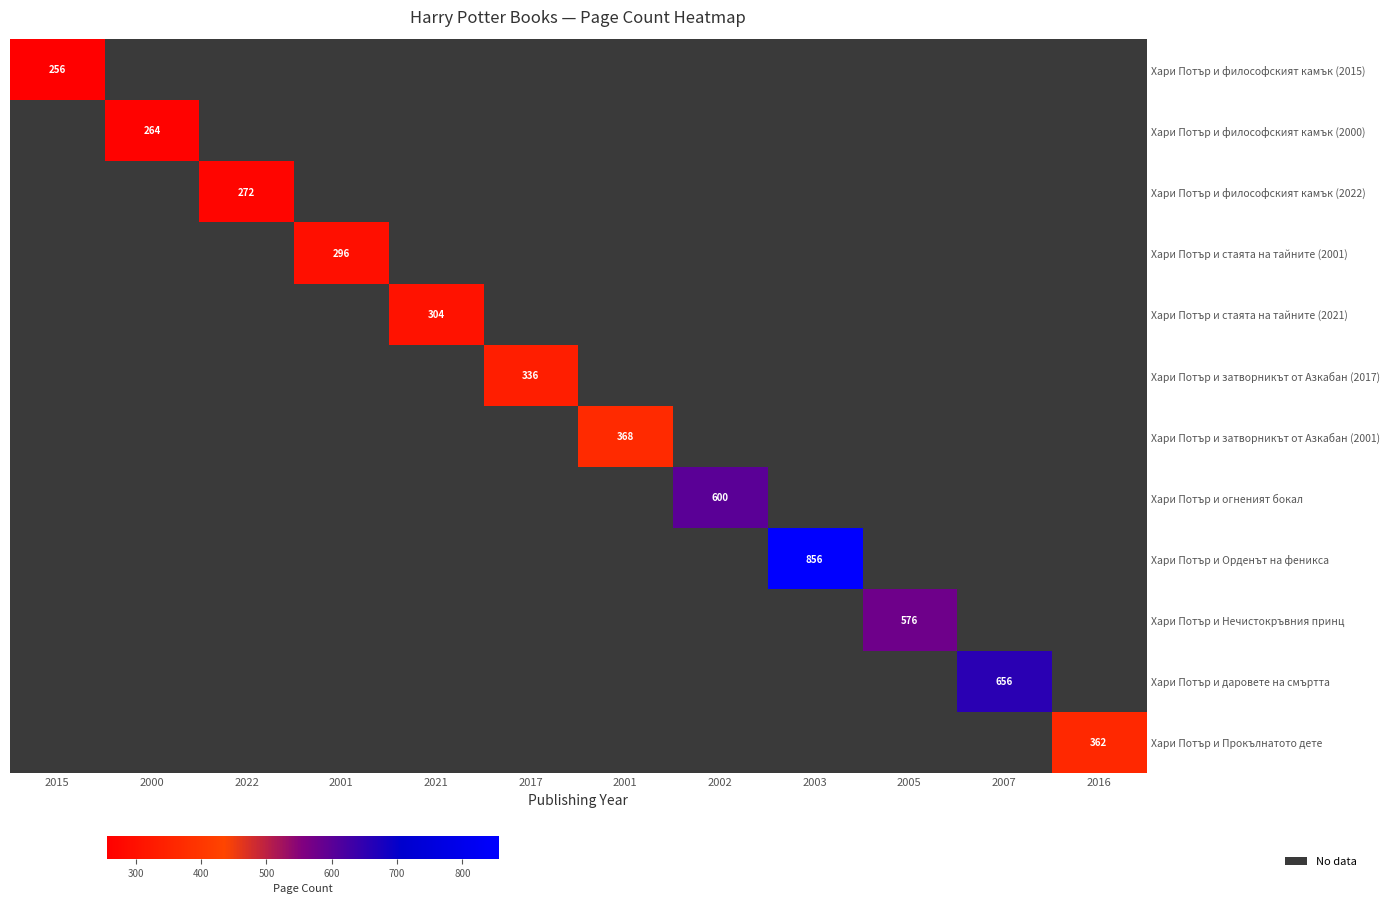

How many positive values does the Хари Потър и философският камък (2000) series have?

1